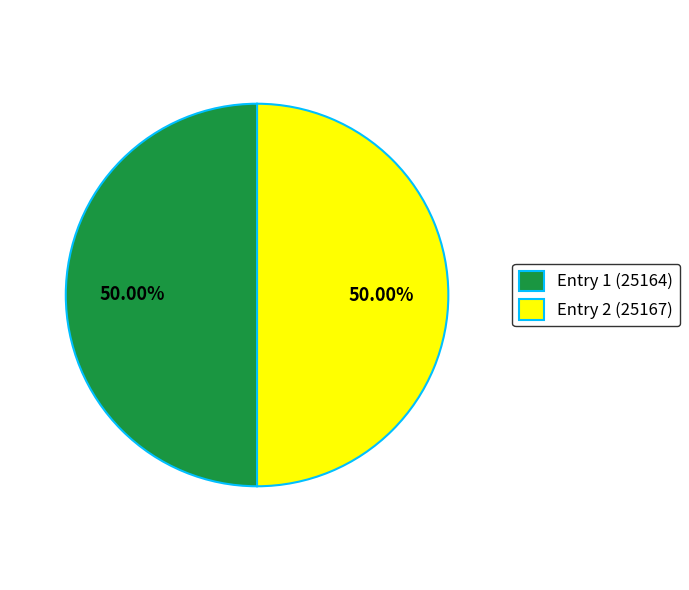

Approximately how many times larger is the value at Entry 2 (25167) compared to Entry 1 (25164)?

1.0